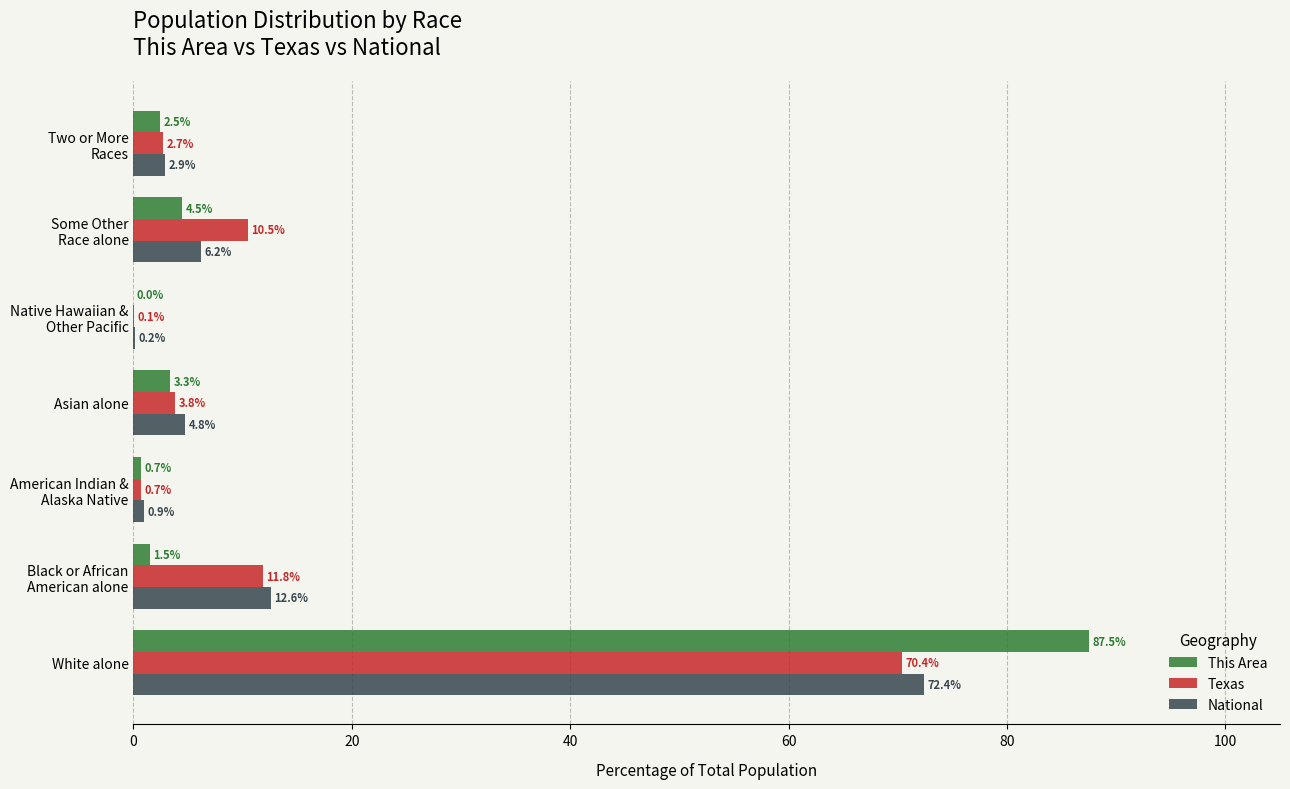

What is the highest value of the National series?

72.4